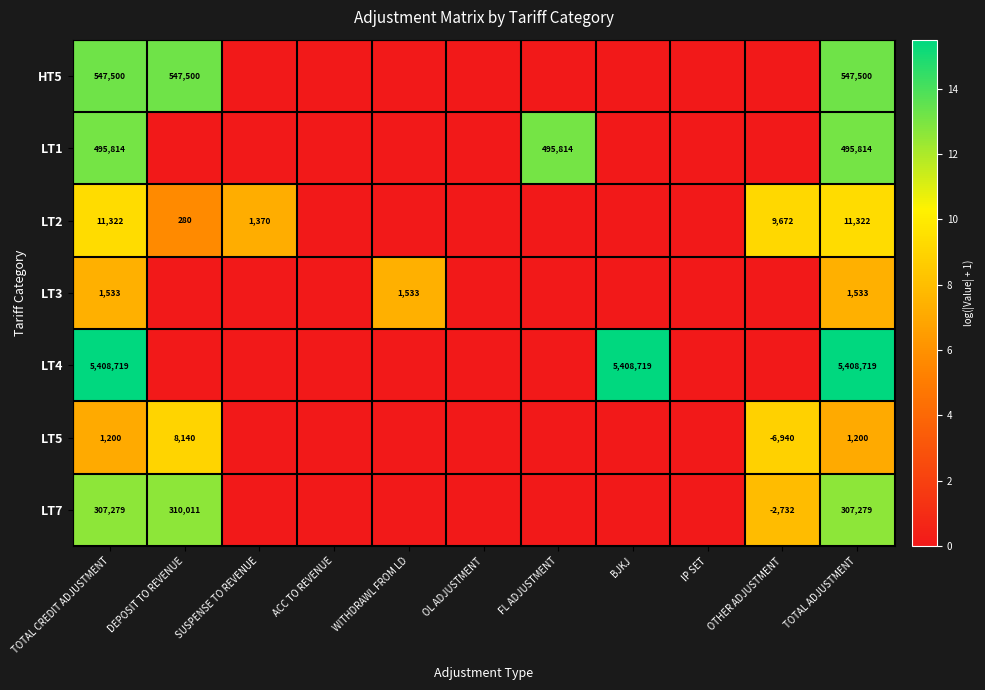

True or false: HT5 has a value of 547500 at TOTAL CREDIT ADJUSTMENT.

True